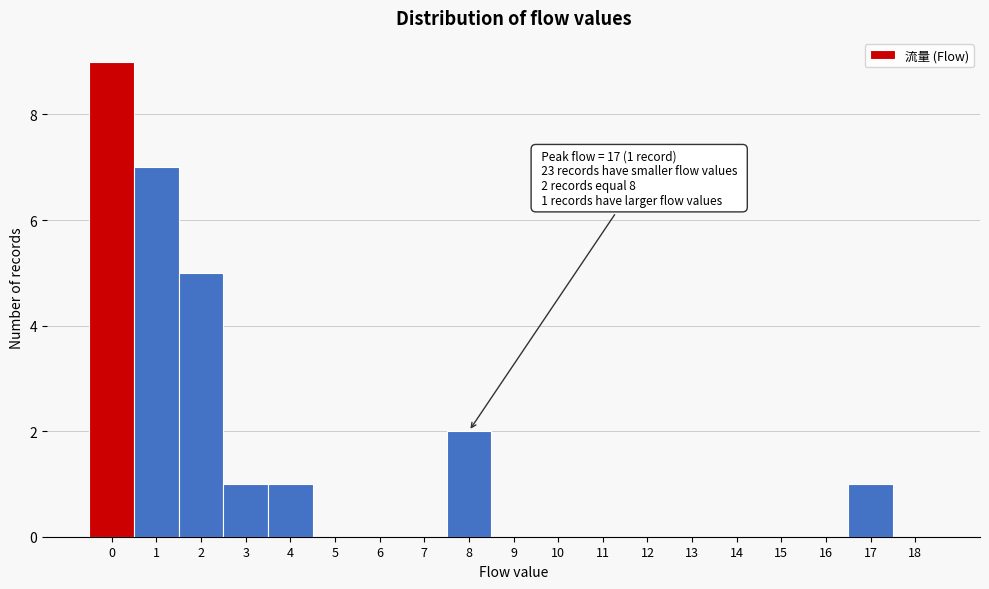

Reading right to left, extract all data points from this chart.

18=0	17=1	16=0	15=0	14=0	13=0	12=0	11=0	10=0	9=0	8=2	7=0	6=0	5=0	4=1	3=1	2=5	1=7	0=9